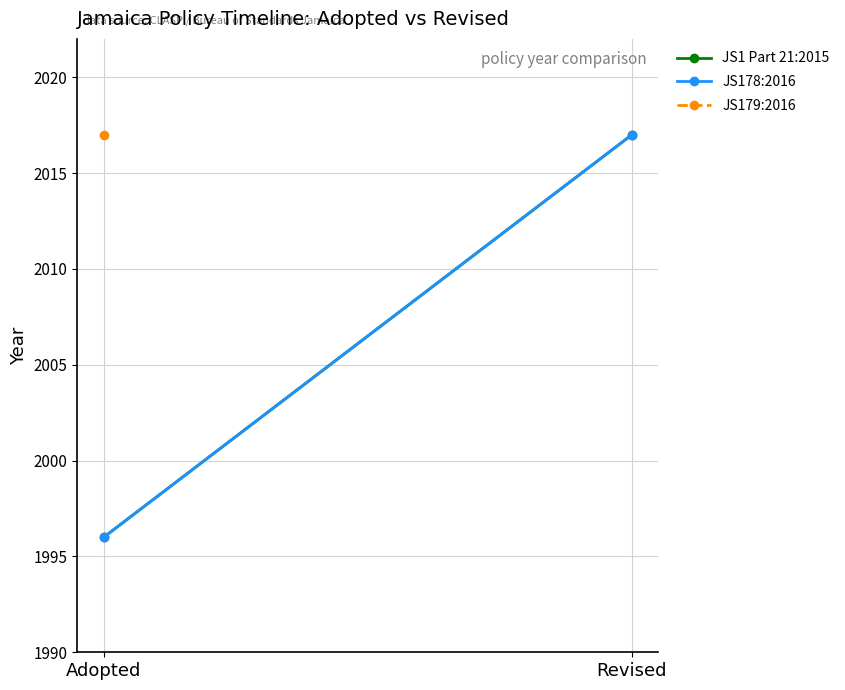

What position from the right is Revised?

1